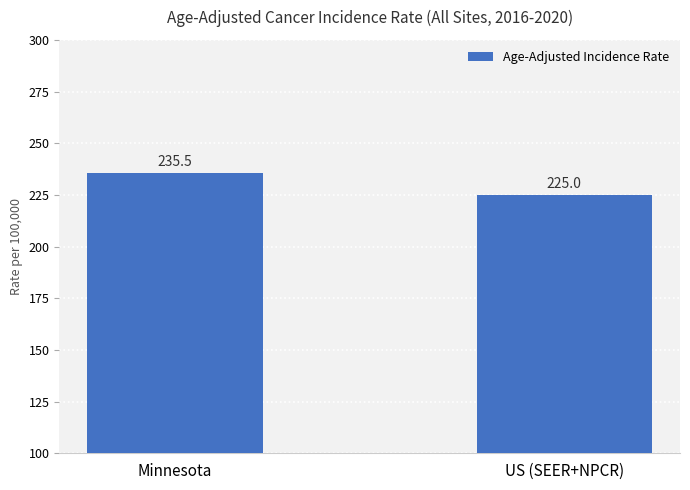

Does the chart contain any negative values?

No